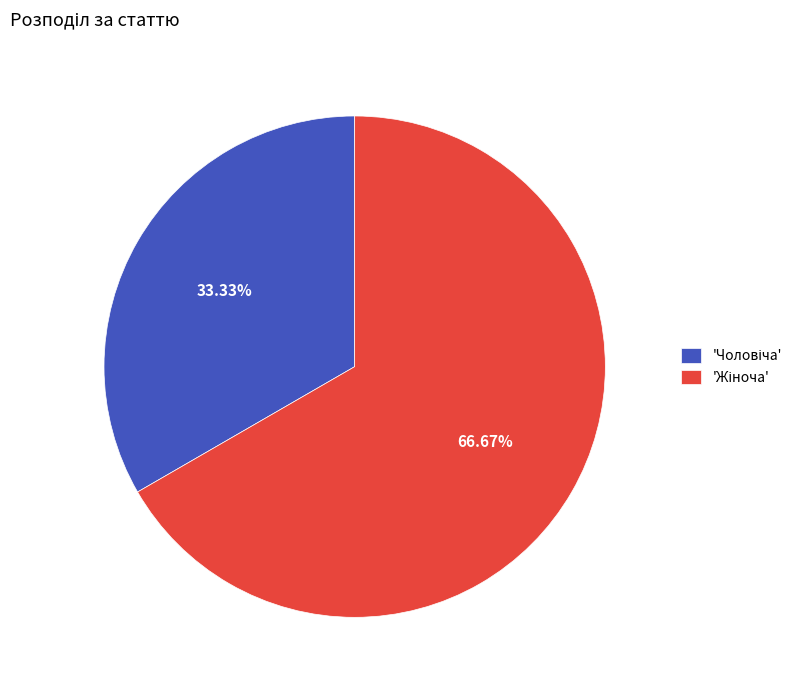

Does any single category account for the majority?

Yes